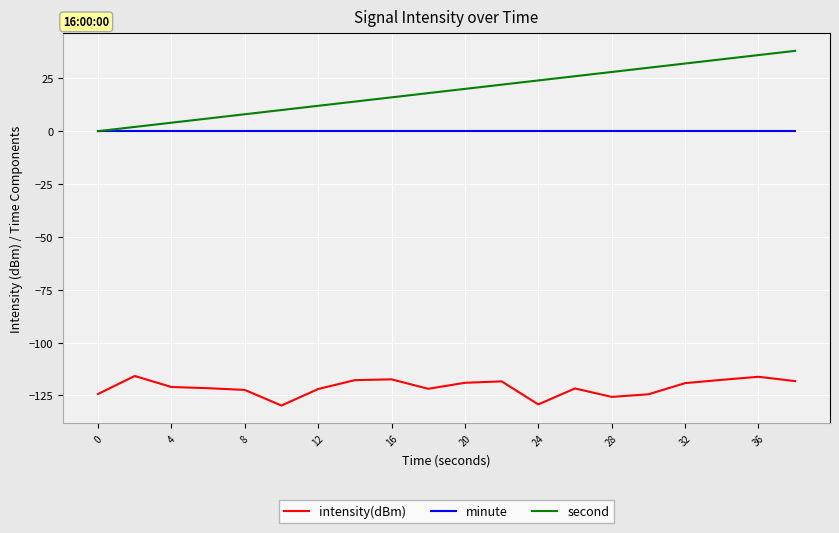

True or false: second and intensity(dBm) intersect in this chart.

False